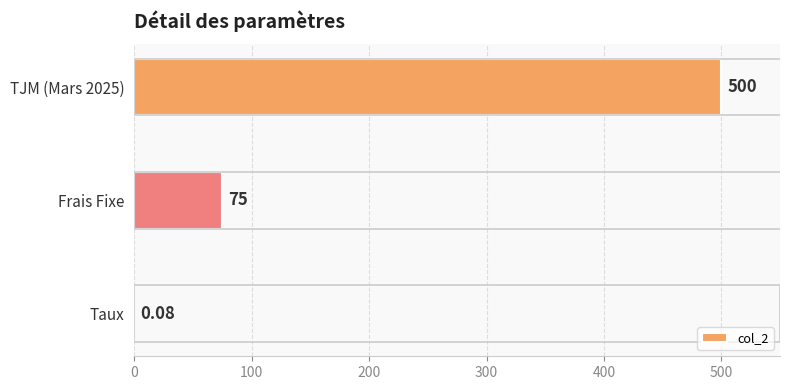

Approximately how many times larger is the value at TJM (Mars 2025) compared to Frais Fixe?

6.7